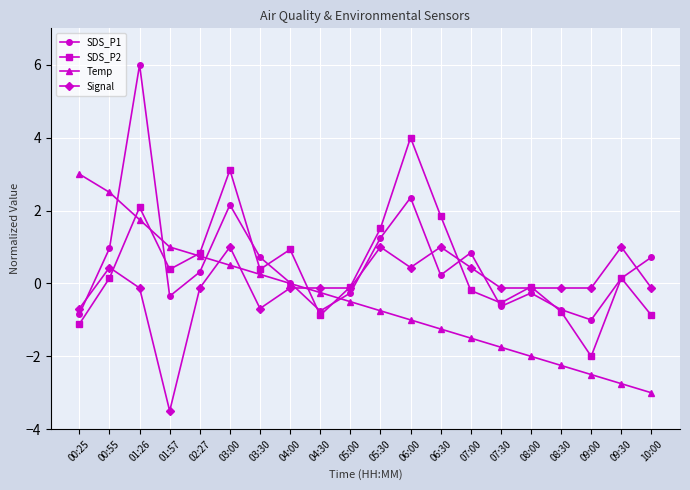

How many lines are shown in the chart?

4